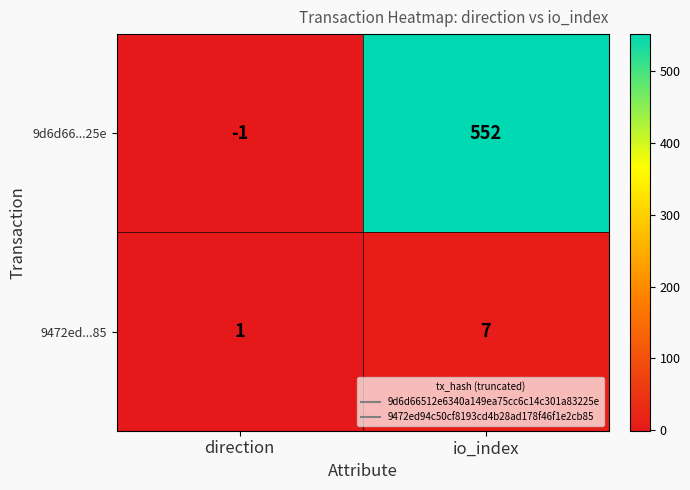

What is the maximum value shown in the chart?

552